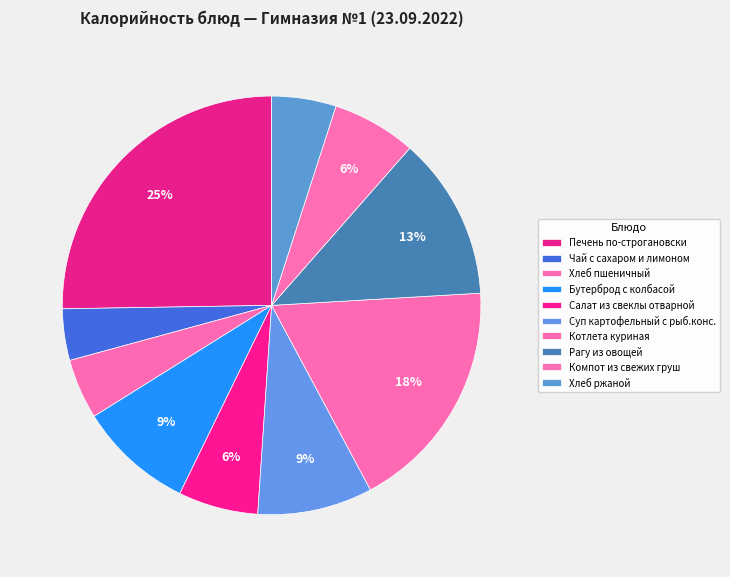

How many slices are in this pie chart?

10